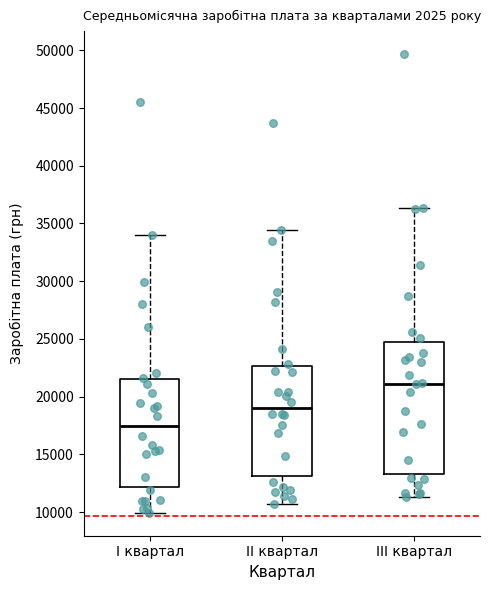

Reading left to right, read every box against the y-axis: the position of its median line, the range the box covers, and the ends of its whiskers. The values are not printed on the chart, so give them approximately, as read against the axis.

І квартал: median 17500, box 12000 to 21500, whiskers 10000 to 34000
ІІ квартал: median 19000, box 13000 to 22500, whiskers 10500 to 34500
ІІІ квартал: median 21000, box 13500 to 24500, whiskers 11500 to 36500